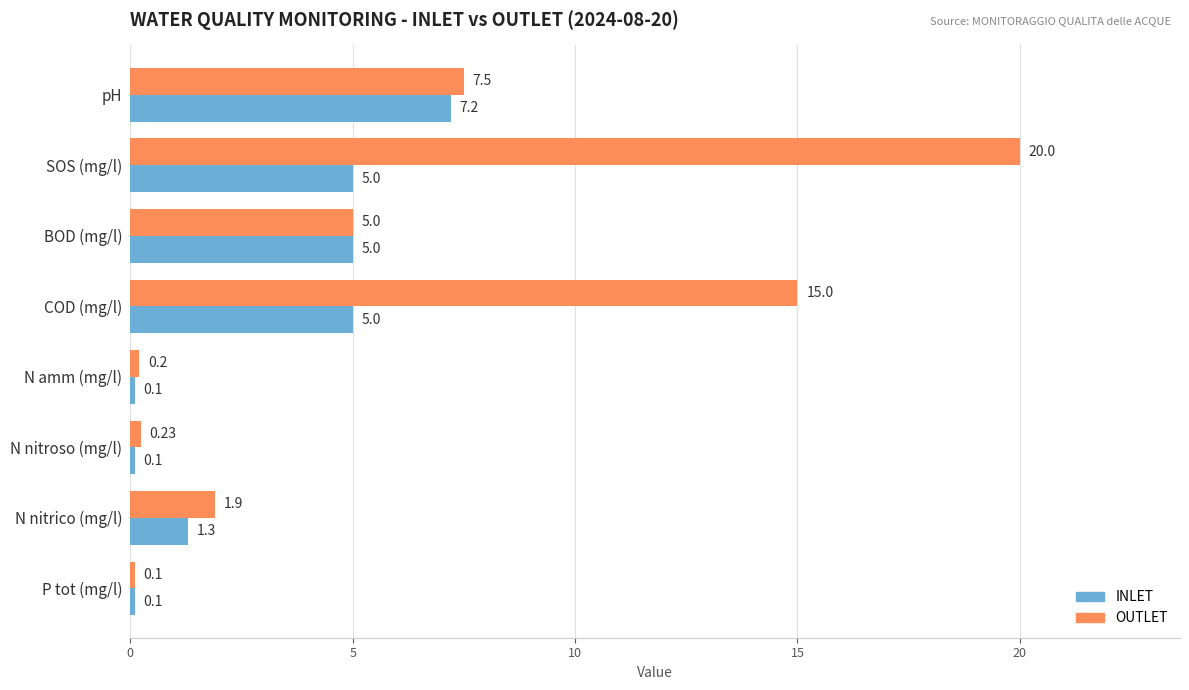

Is the value of OUTLET at N nitrico (mg/l) greater than the value of INLET at COD (mg/l)?

No